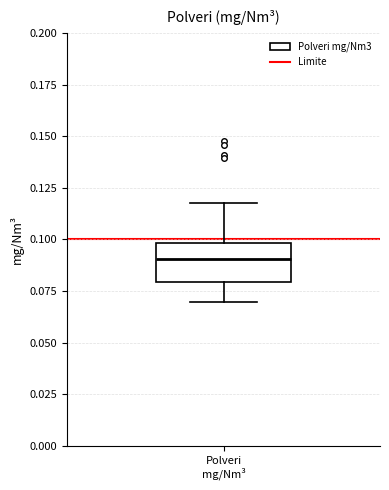

Transcribe this box plot: give where the median line is, the range the box spans, and where the two whiskers end, as read against the y-axis. The values are not printed on the chart, so give them approximately, as read against the axis.

median 0.09, box 0.08 to 0.10, whiskers 0.07 to 0.12